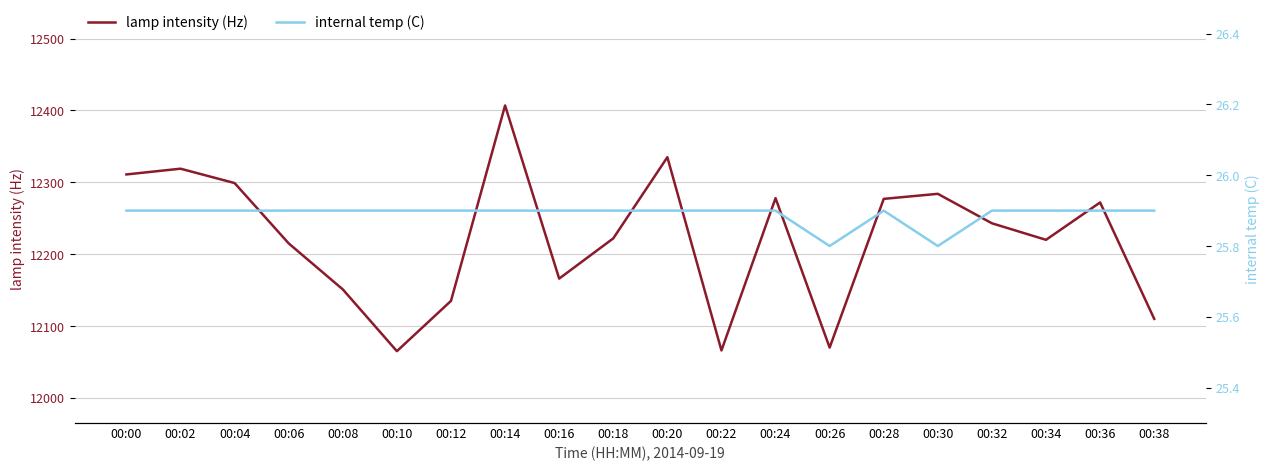

The lamp intensity (Hz) series shows 6424.7 at 00:08. True or false?

False